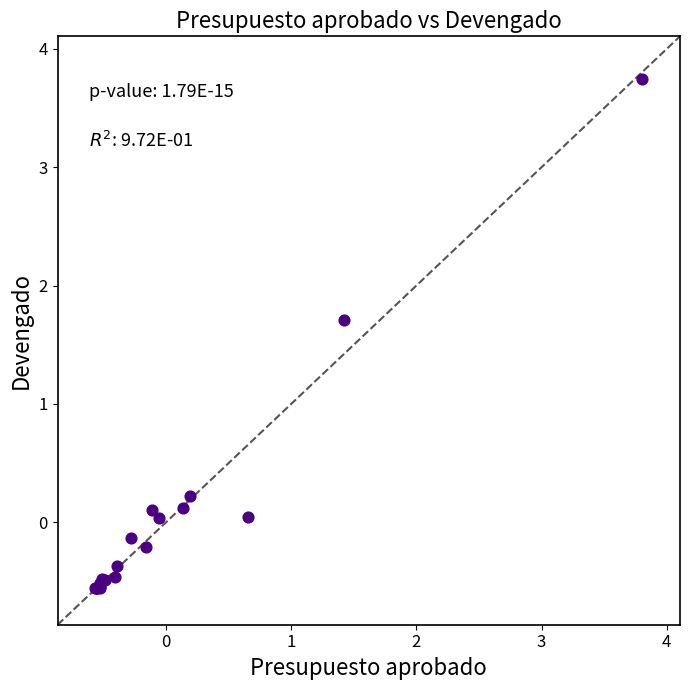

What Y value in the scatter plot is closest to 1?

1.7